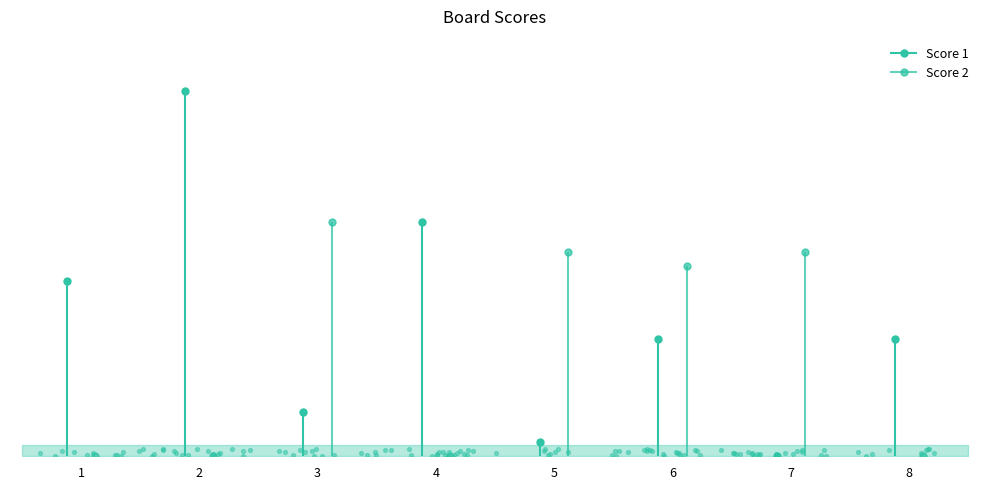

Which series has the largest Y range (max minus min)?

Score 1